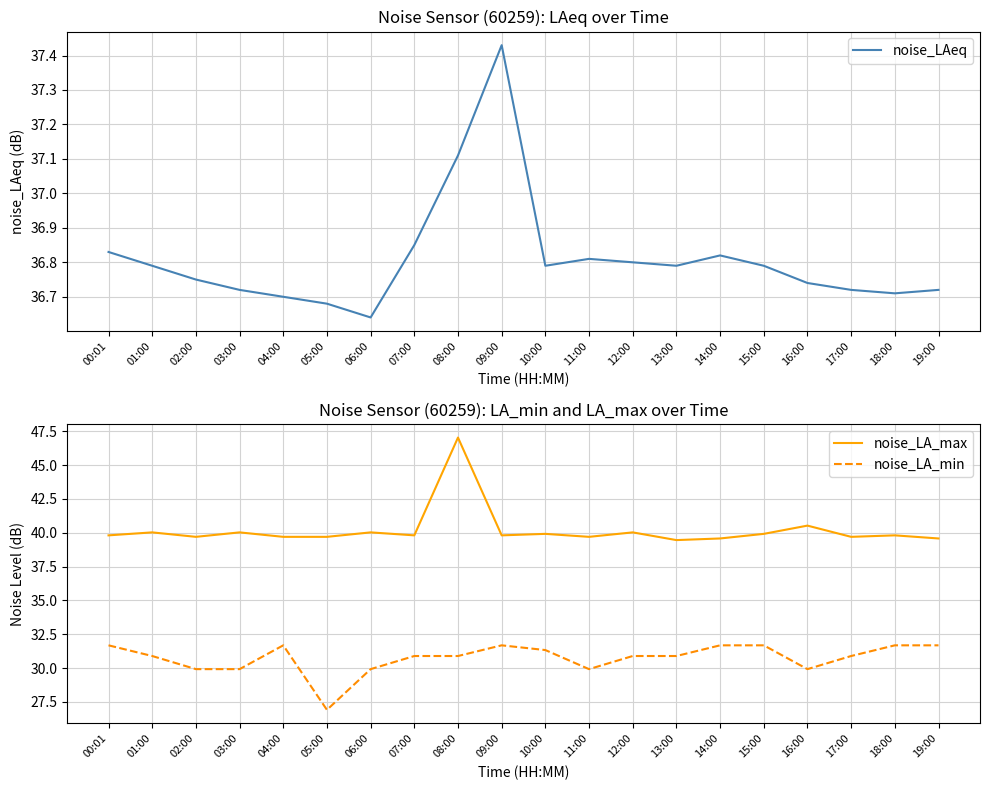

Rank the categories by noise_LA_max value from highest to lowest.

08:00, 16:00, 01:00, 03:00, 06:00, 12:00, 10:00, 15:00, 00:01, 07:00, 09:00, 18:00, 02:00, 04:00, 05:00, 11:00, 17:00, 14:00, 19:00, 13:00